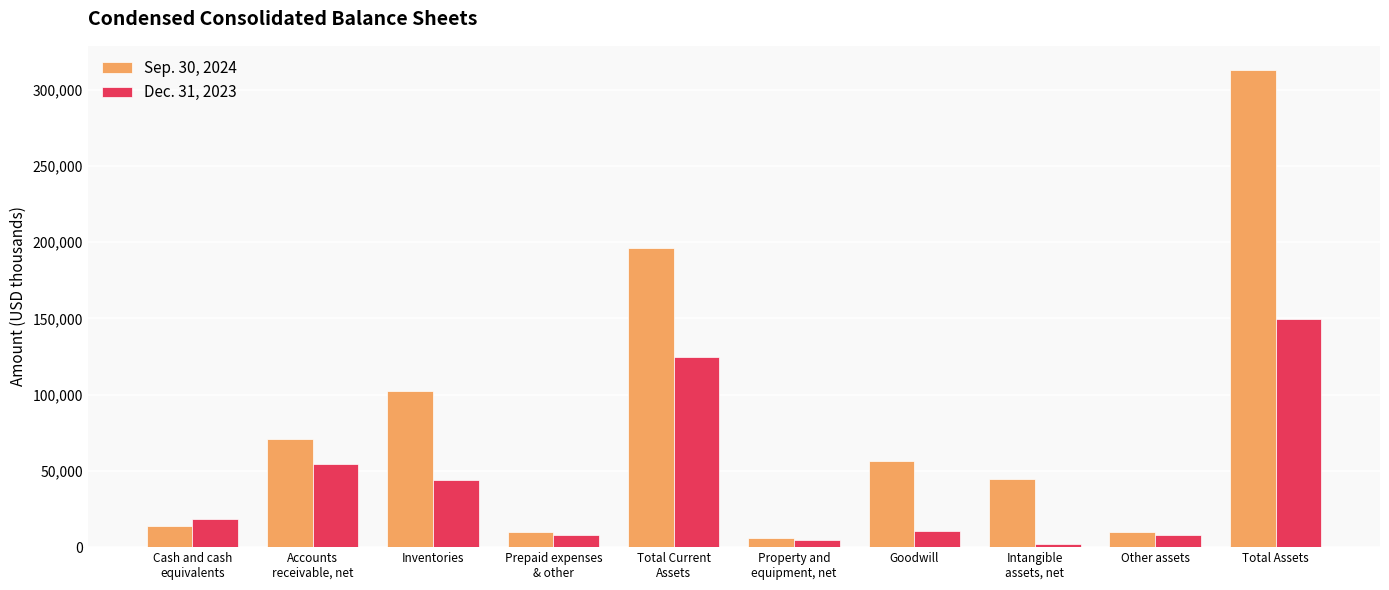

What is the total value across all series at Total Current
Assets?

321310